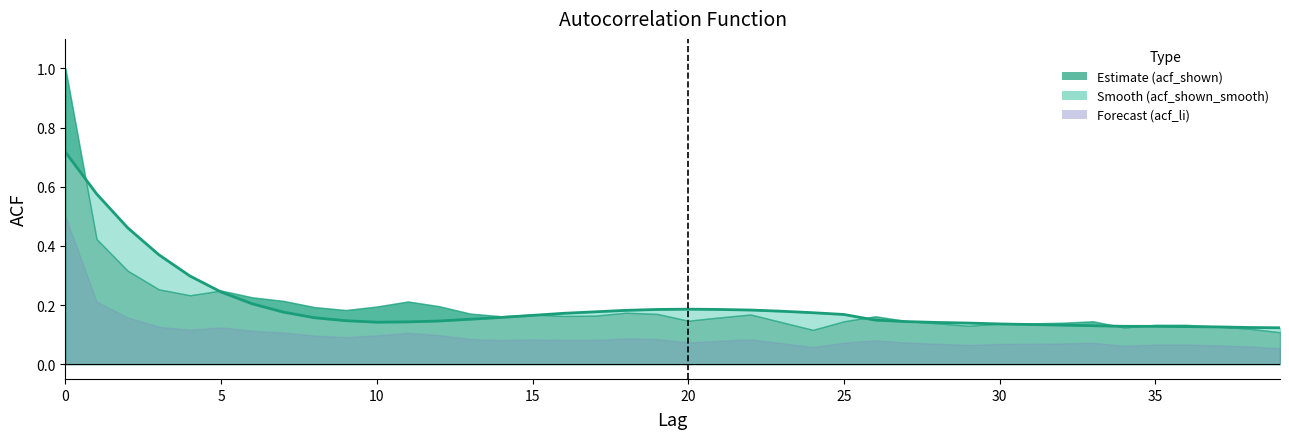

True or false: the data shows 0.1 at 37.

True